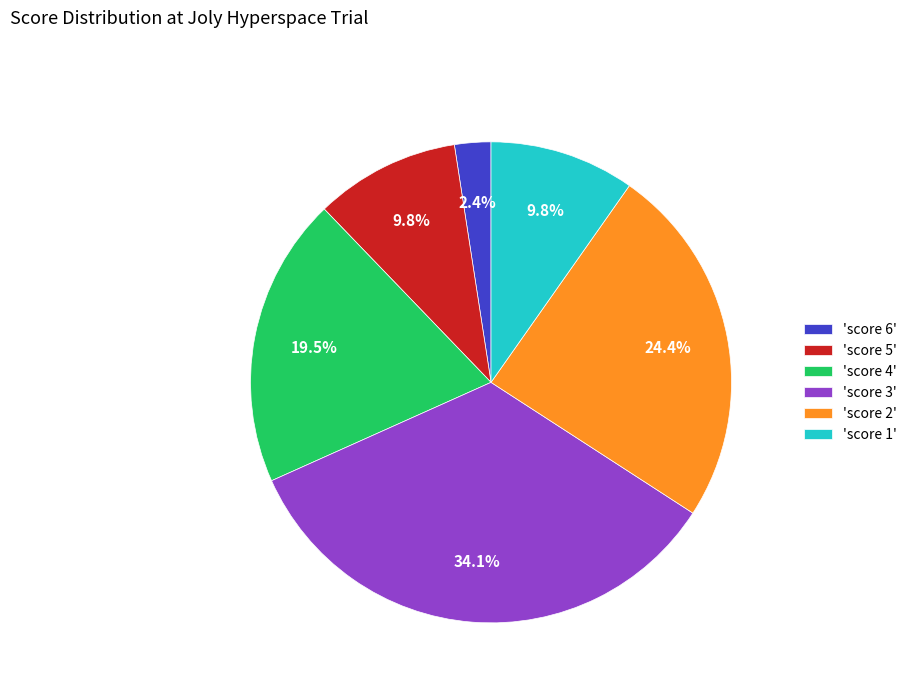

How many slices are in this pie chart?

6